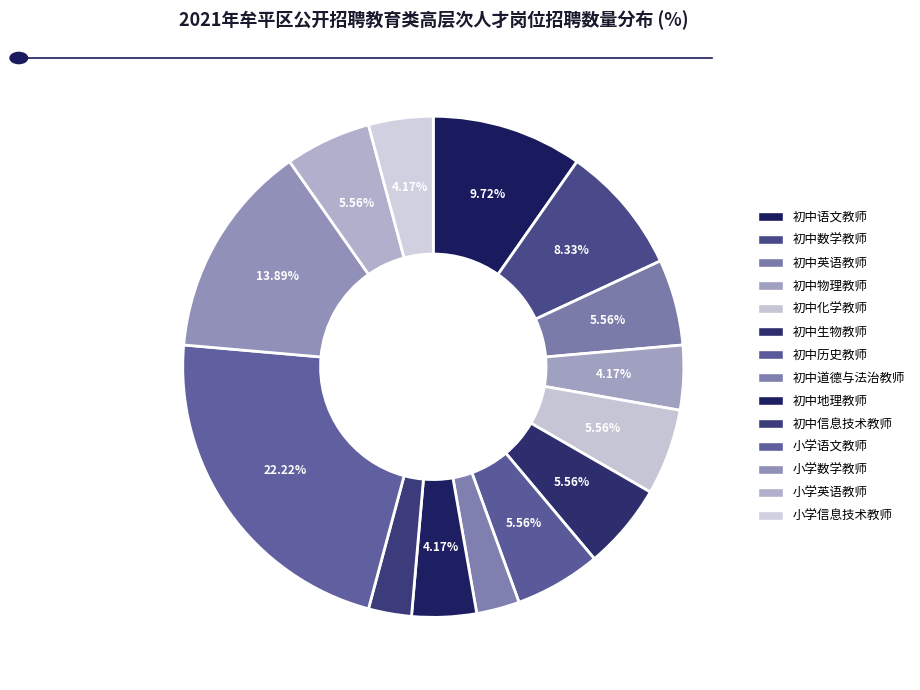

Count the number of slices in the pie.

14